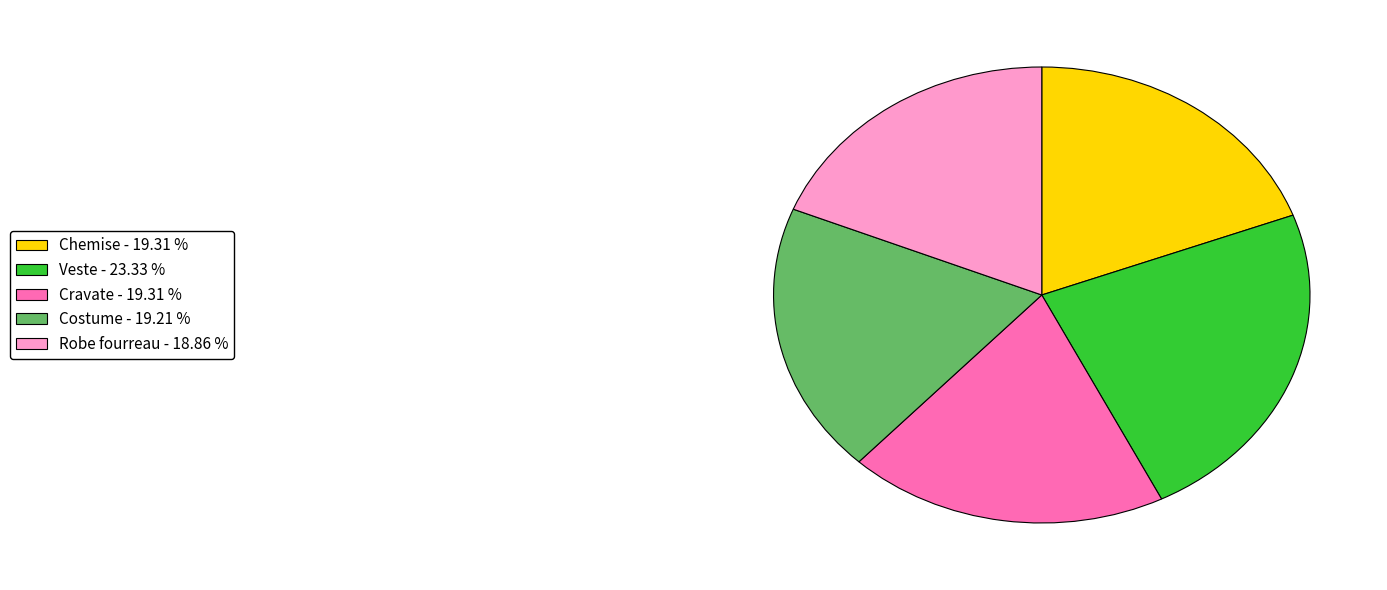

Which slice is the largest?

Veste